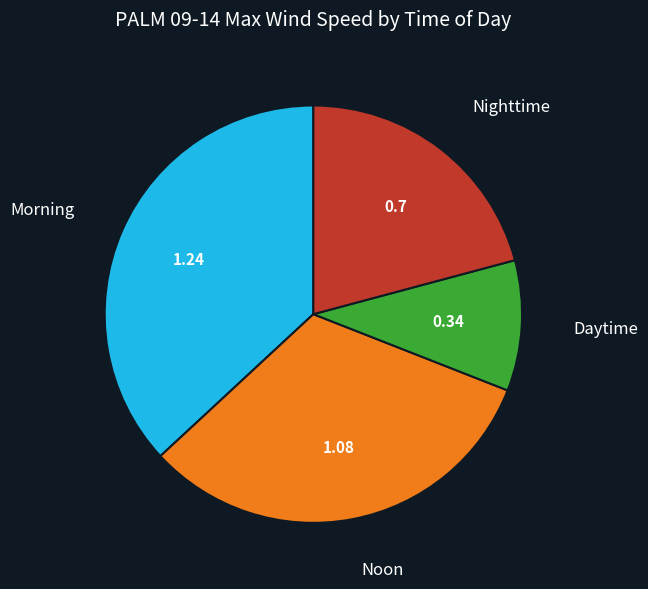

Count the number of slices in the pie.

4